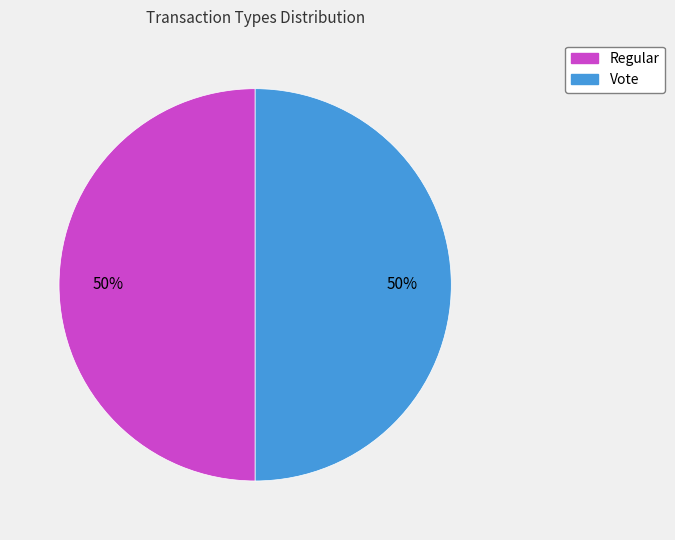

What is the ratio of the value at Vote to the value at Regular?

1.0